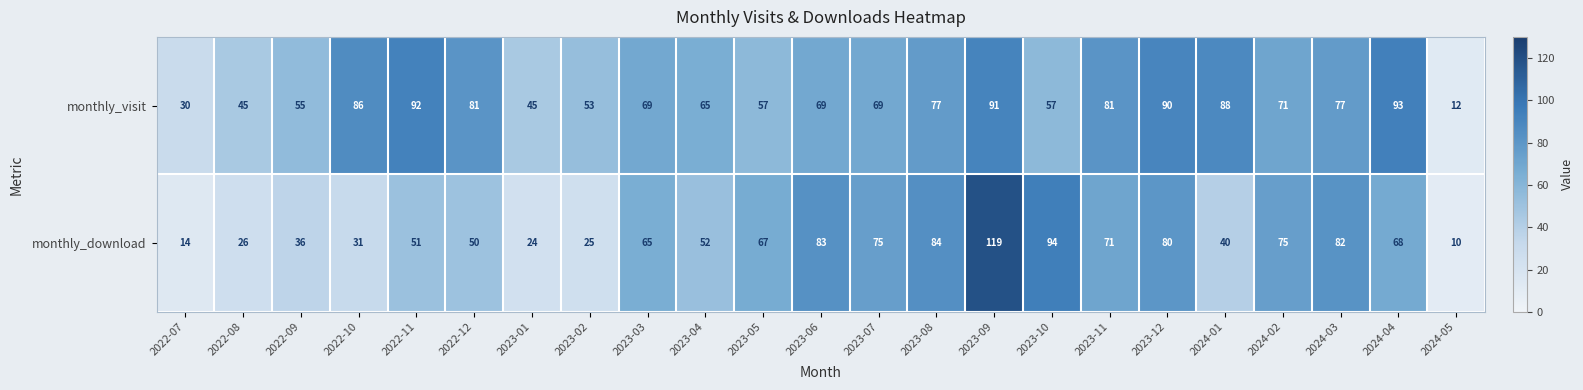

Which category has the lowest value across all series?

2024-05